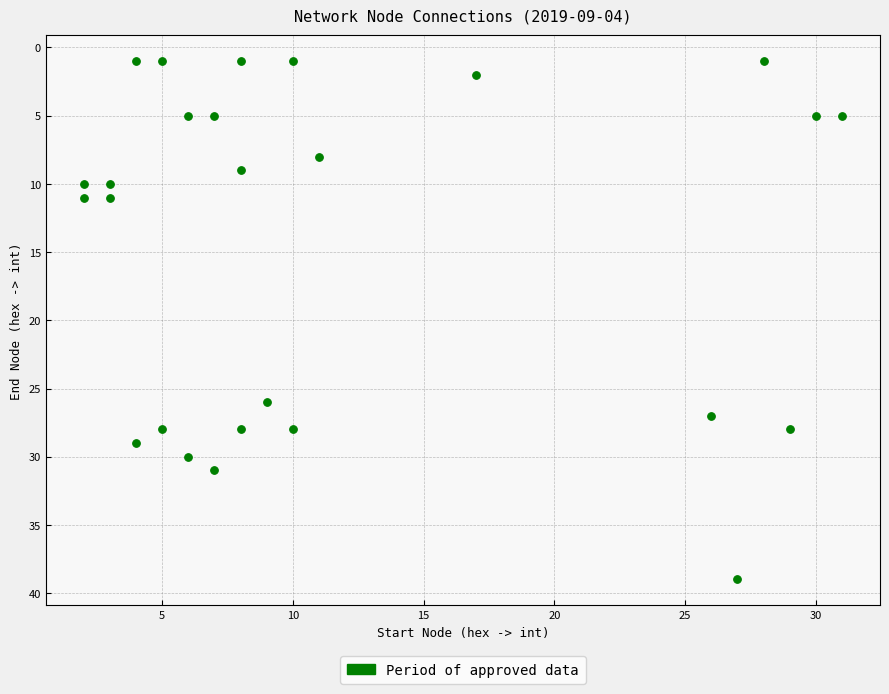

What Y value in the scatter plot is closest to 20?

26